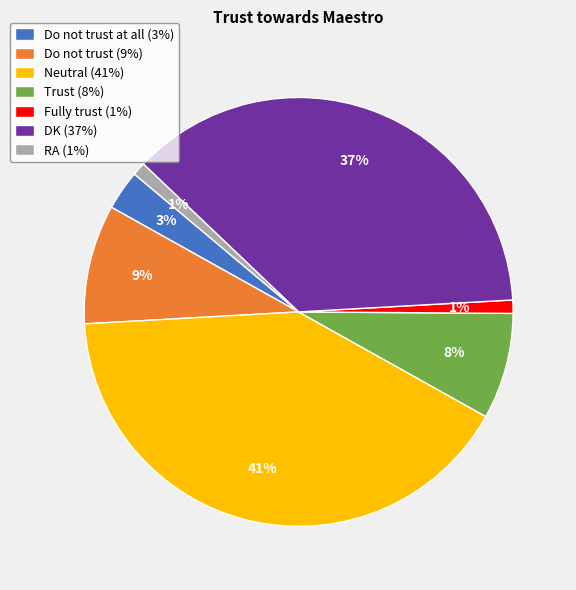

True or false: DK (37%) accounts for 50% of the total.

False